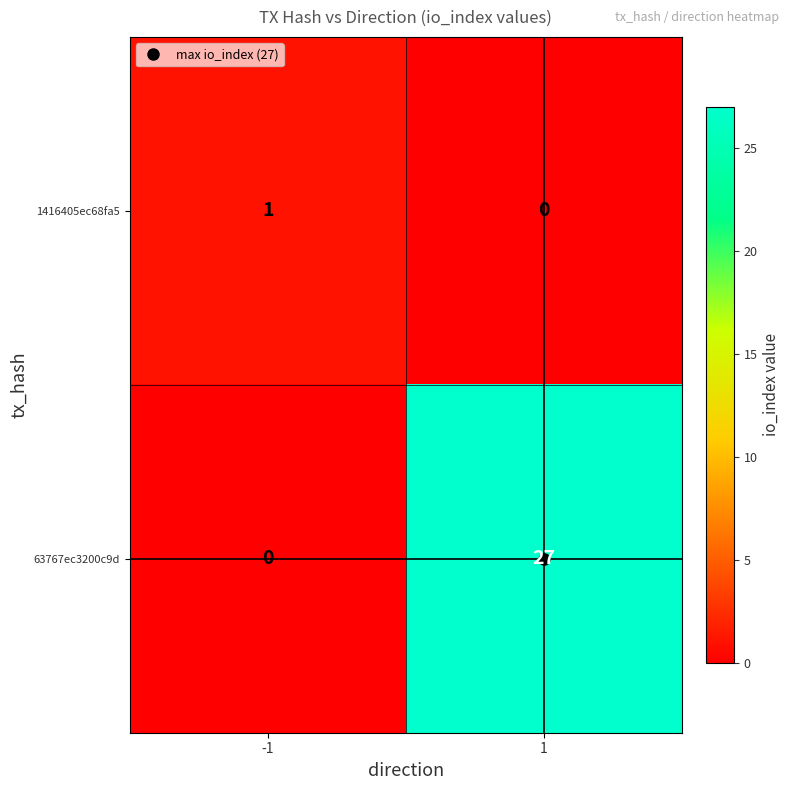

The value of 1416405ec68fa5 at -1 is 0. True or false?

False